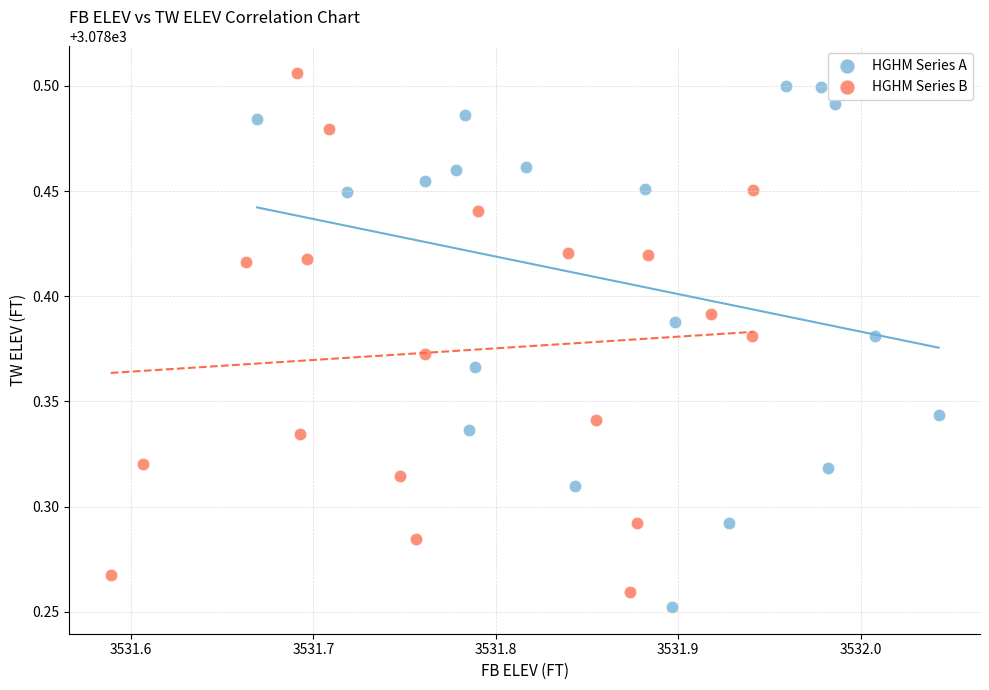

Which series reaches the maximum Y coordinate?

HGHM Series B